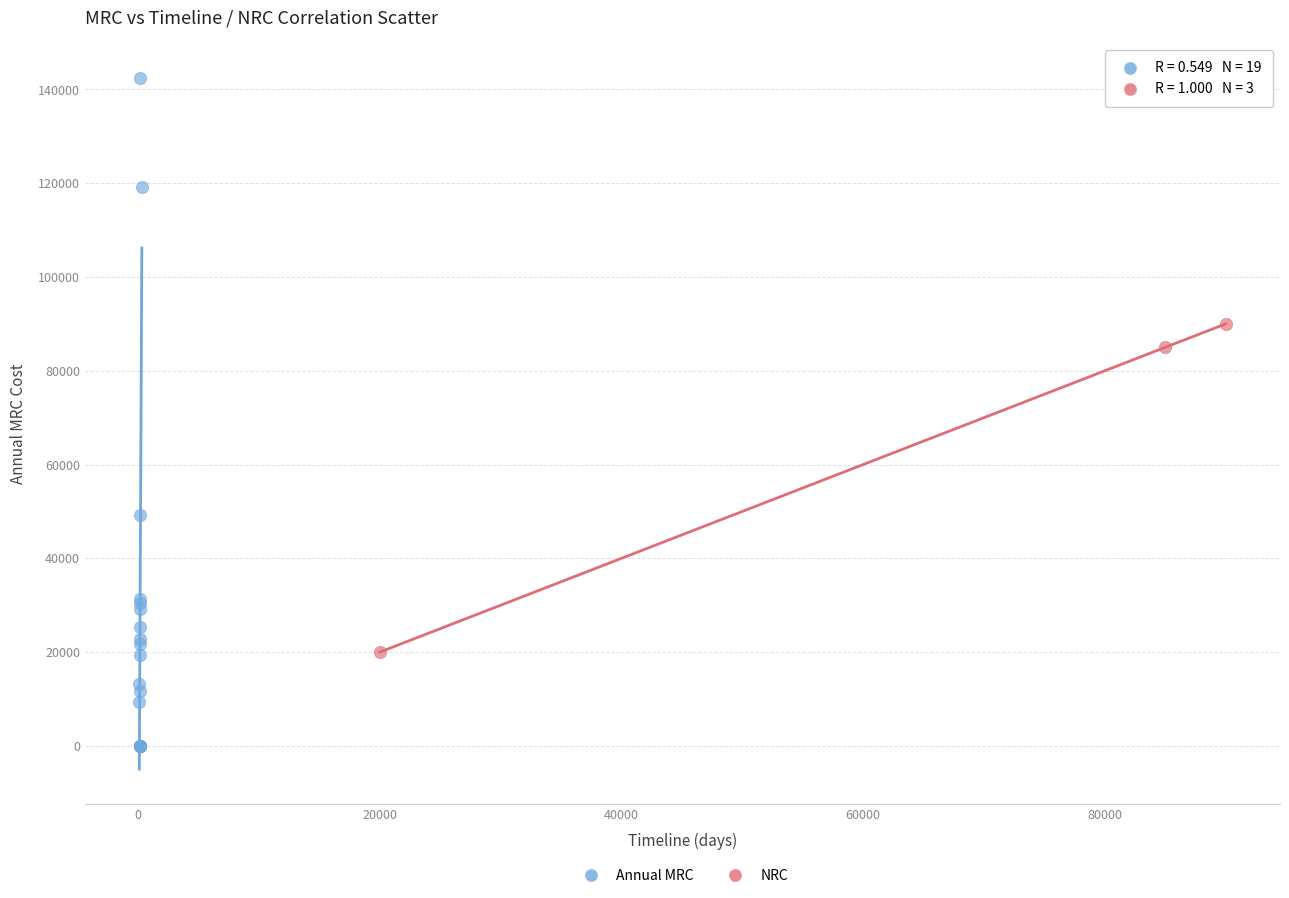

Which series contains the lowest Y value?

Annual MRC